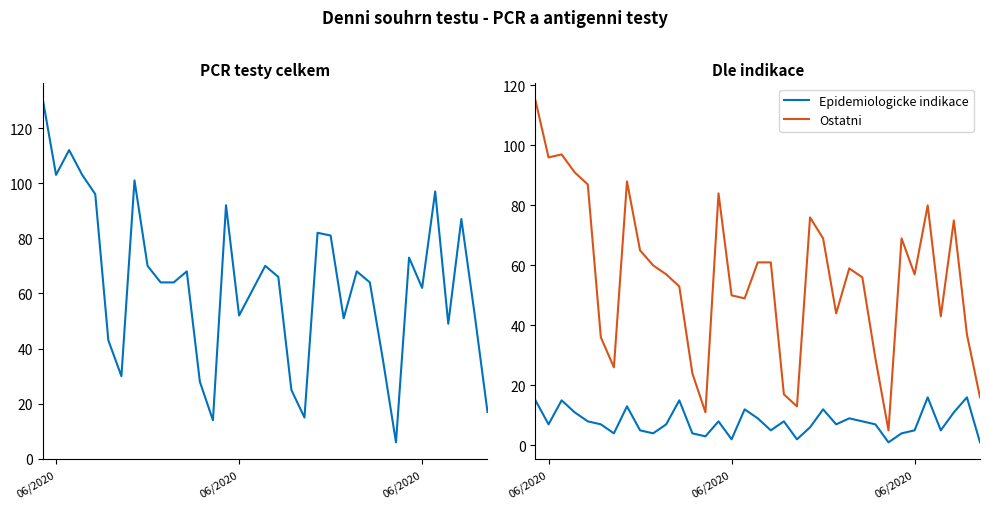

What is the minimum value for PCR testy celkem?

6